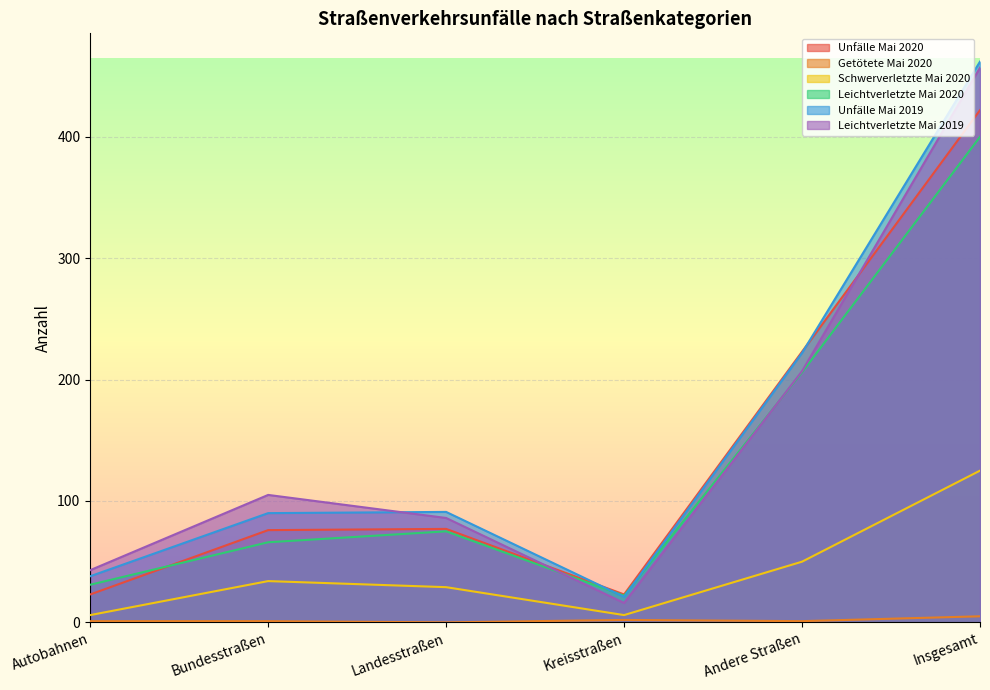

How many data points in Schwerverletzte Mai 2020 are less than 34?

3